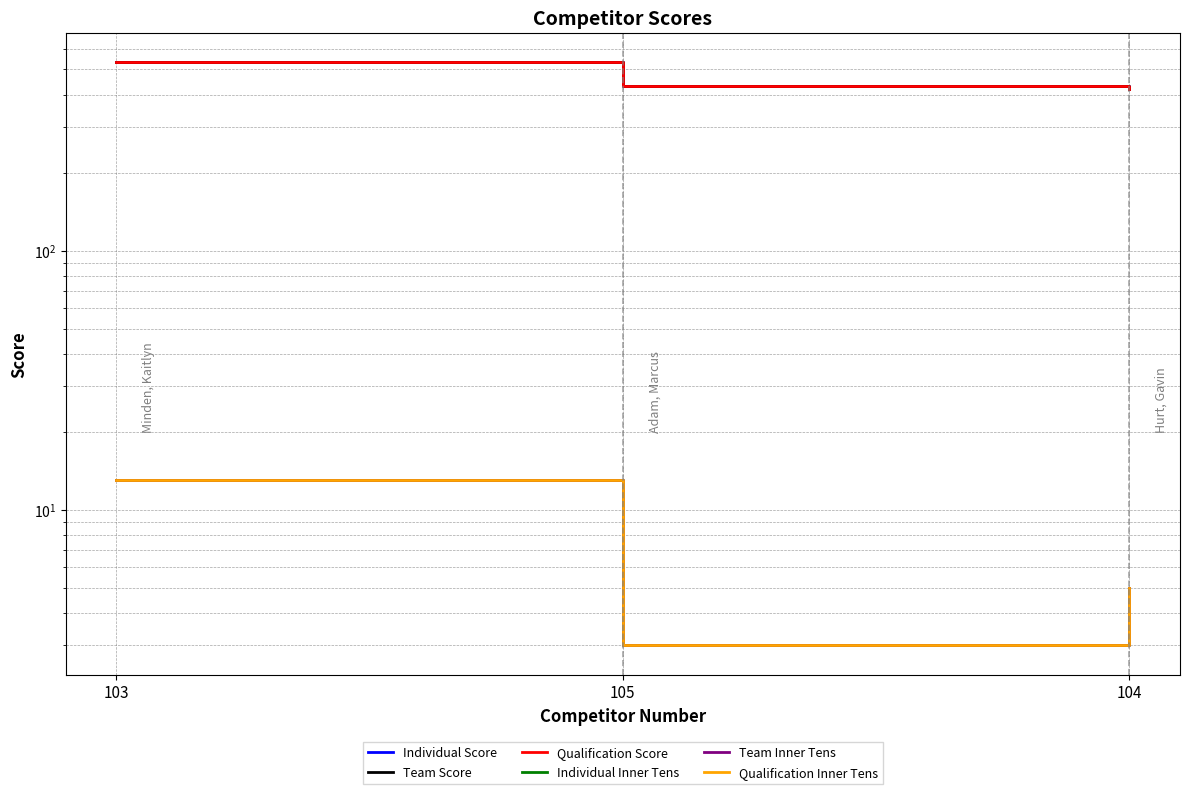

Reading left to right, transcribe all the data shown in this chart.

Individual Score: 103=535	105=432	104=420
Team Score: 103=535	105=432	104=420
Qualification Score: 103=535	105=432	104=420
Individual Inner Tens: 103=13	105=3	104=5
Team Inner Tens: 103=13	105=3	104=5
Qualification Inner Tens: 103=13	105=3	104=5